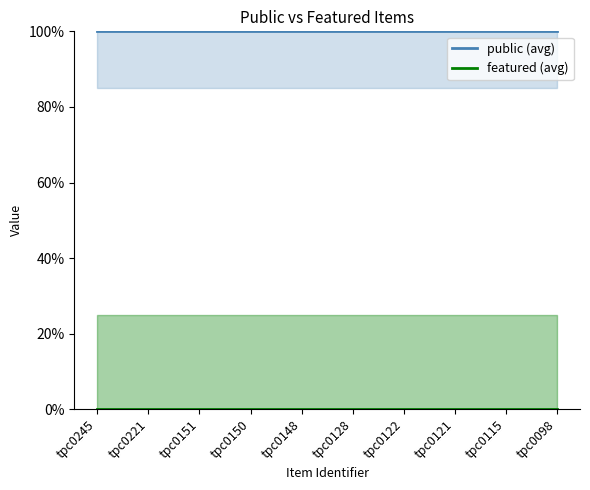

True or false: featured (avg) and public (avg) intersect in this chart.

False